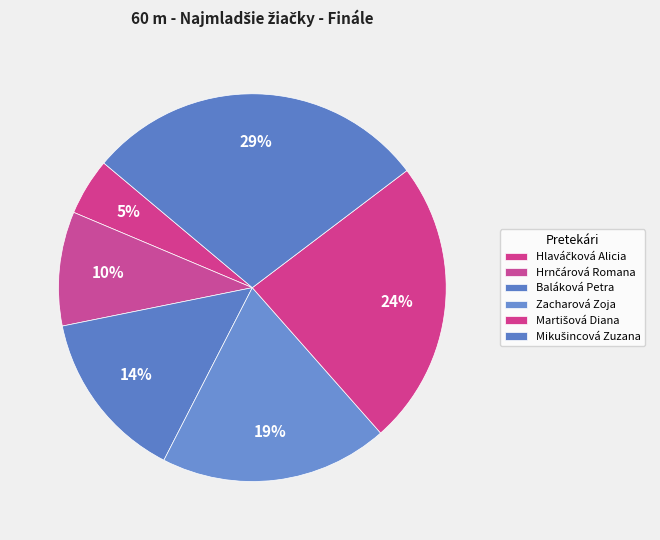

How many slices are in this pie chart?

6